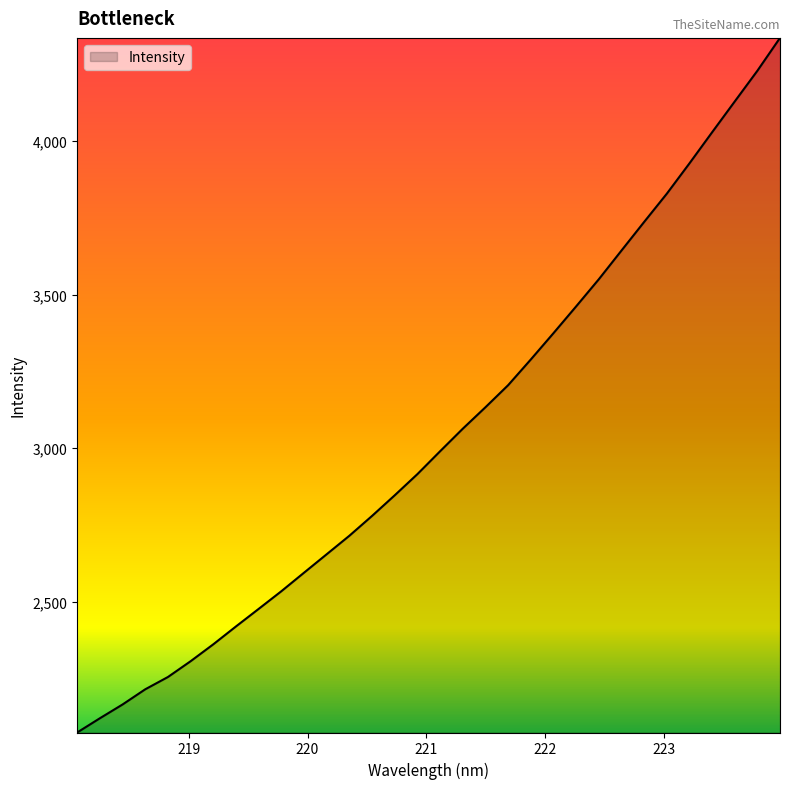

What is the difference between the maximum and minimum values?

2262.7